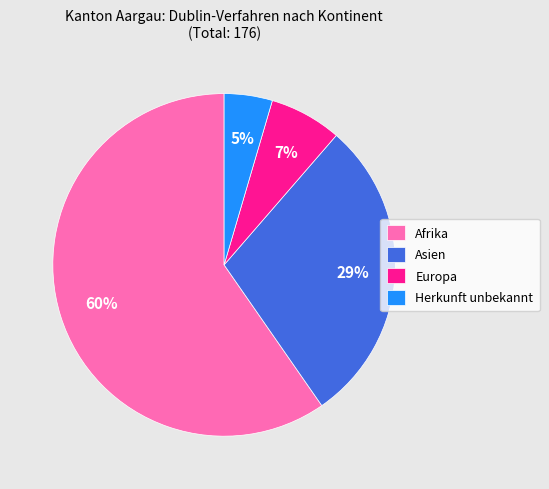

The Afrika slice represents 60% of the pie. True or false?

True